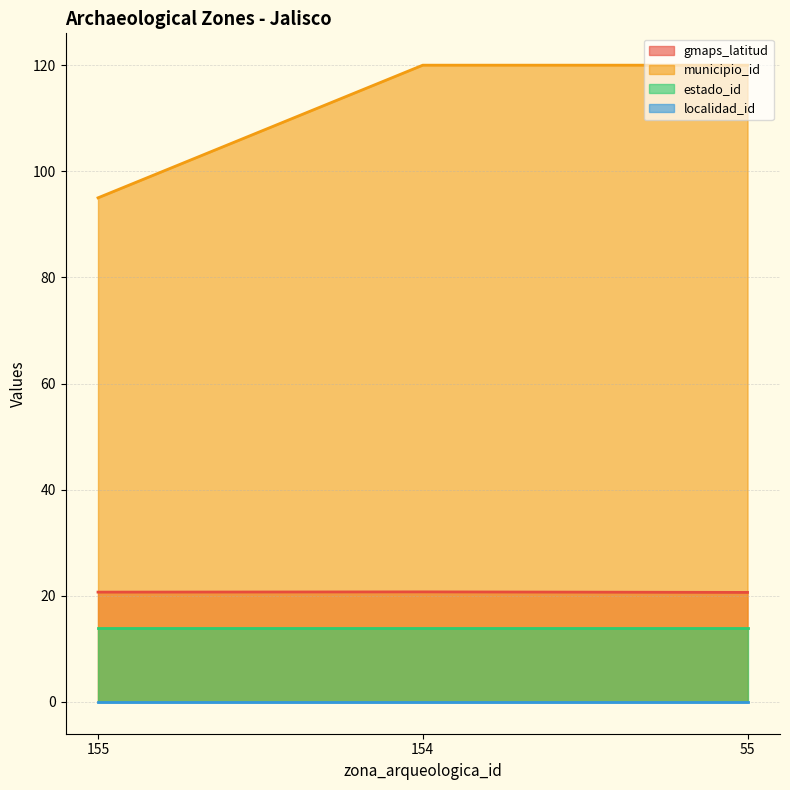

True or false: gmaps_latitud has a value of 27.3 at 155.

False